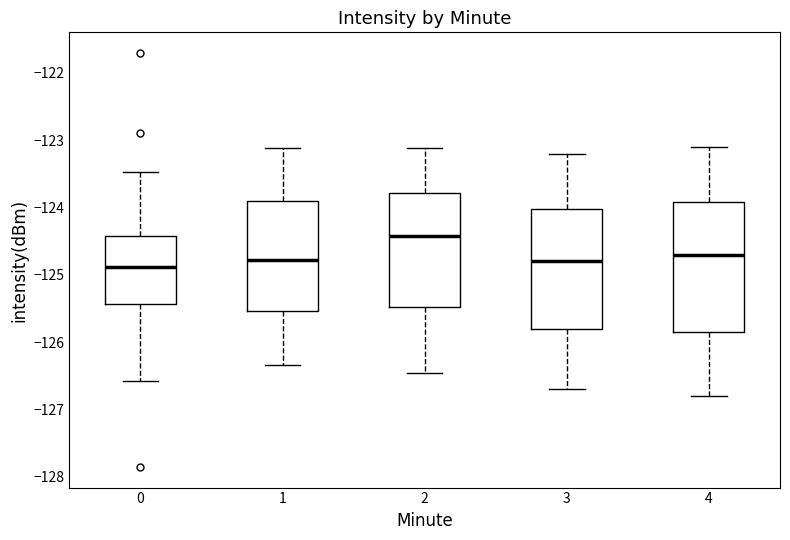

Comparing the boxes themselves (not the whiskers), which one is the tallest?

4